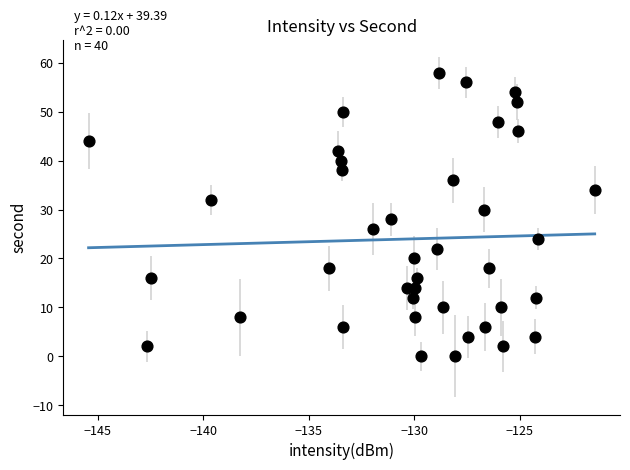

How many points are shown in the scatter plot?

40